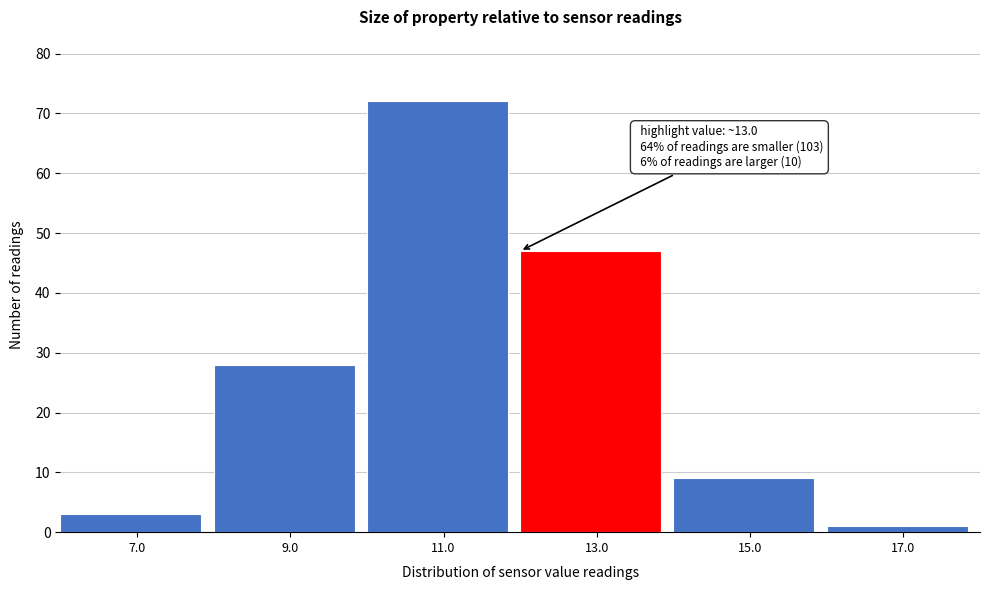

Reading left to right, extract all data points from this chart.

3	28	72	47	9	1